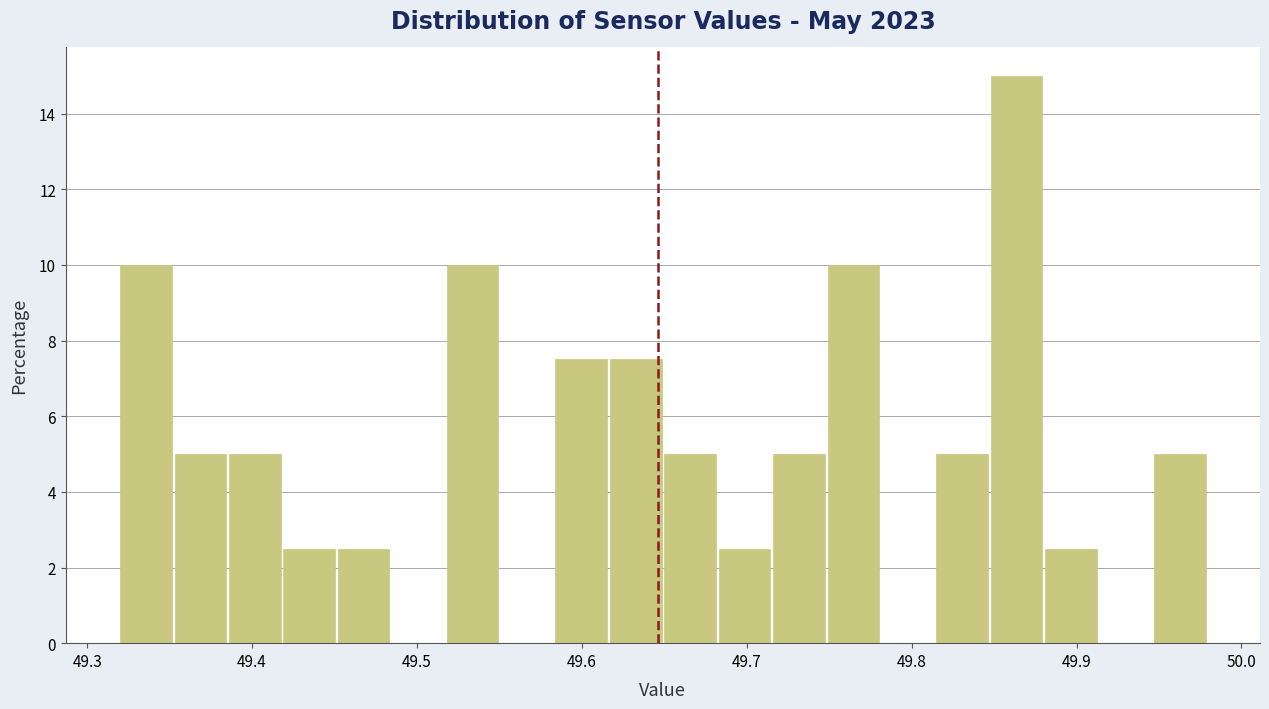

Around what value on the x-axis is the tallest bar? Give the approximate position of its centre, as read against the axis.

49.86